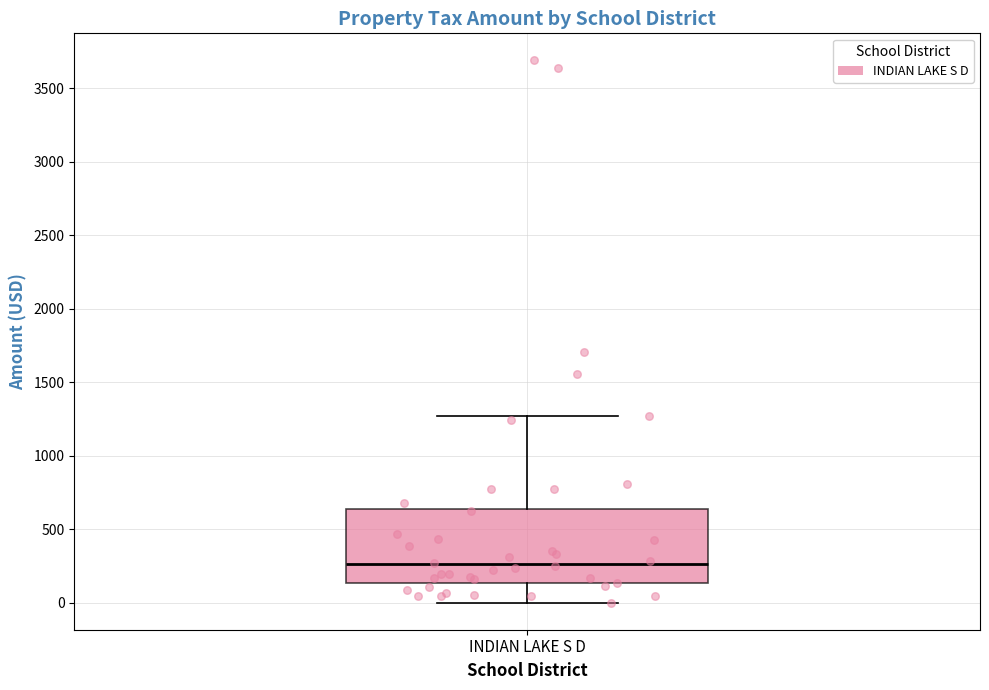

Transcribe this box plot: give where the median line is, the range the box spans, and where the two whiskers end, as read against the y-axis. The values are not printed on the chart, so give them approximately, as read against the axis.

median 250, box 150 to 650, whiskers 0 to 1250